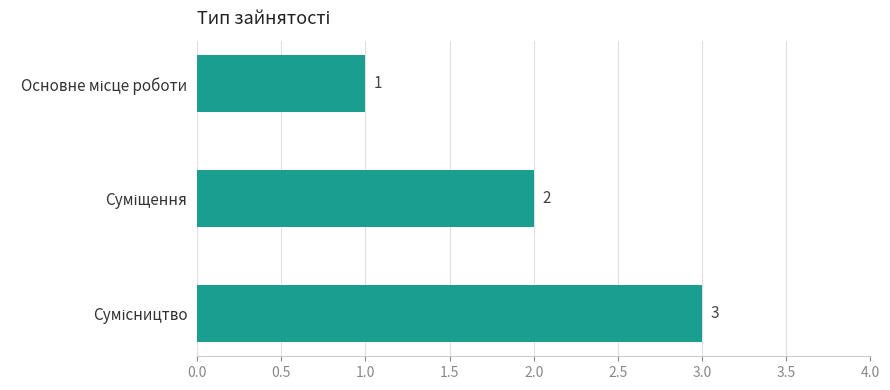

How many values are between 1 and 3?

3